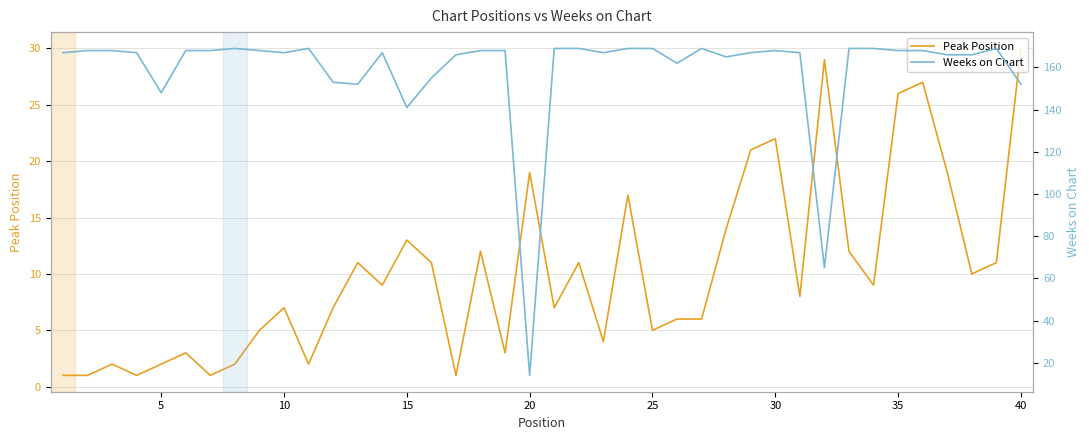

What is the maximum value for Peak Position?

30